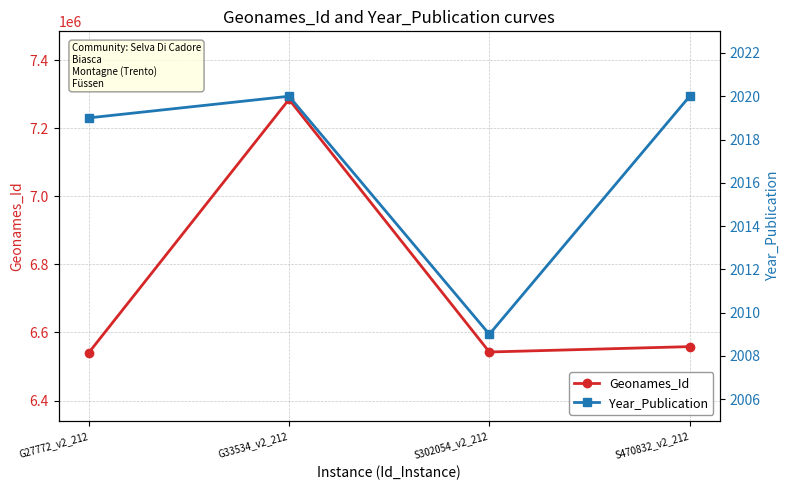

Is it true that Geonames_Id equals 12598905 at G33534_v2_212?

False